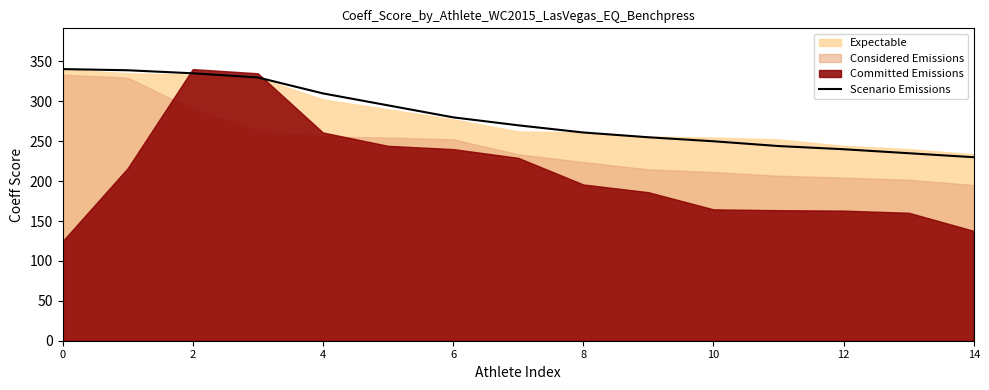

True or false: Scenario Emissions has a value of 230.0 at 14.

True